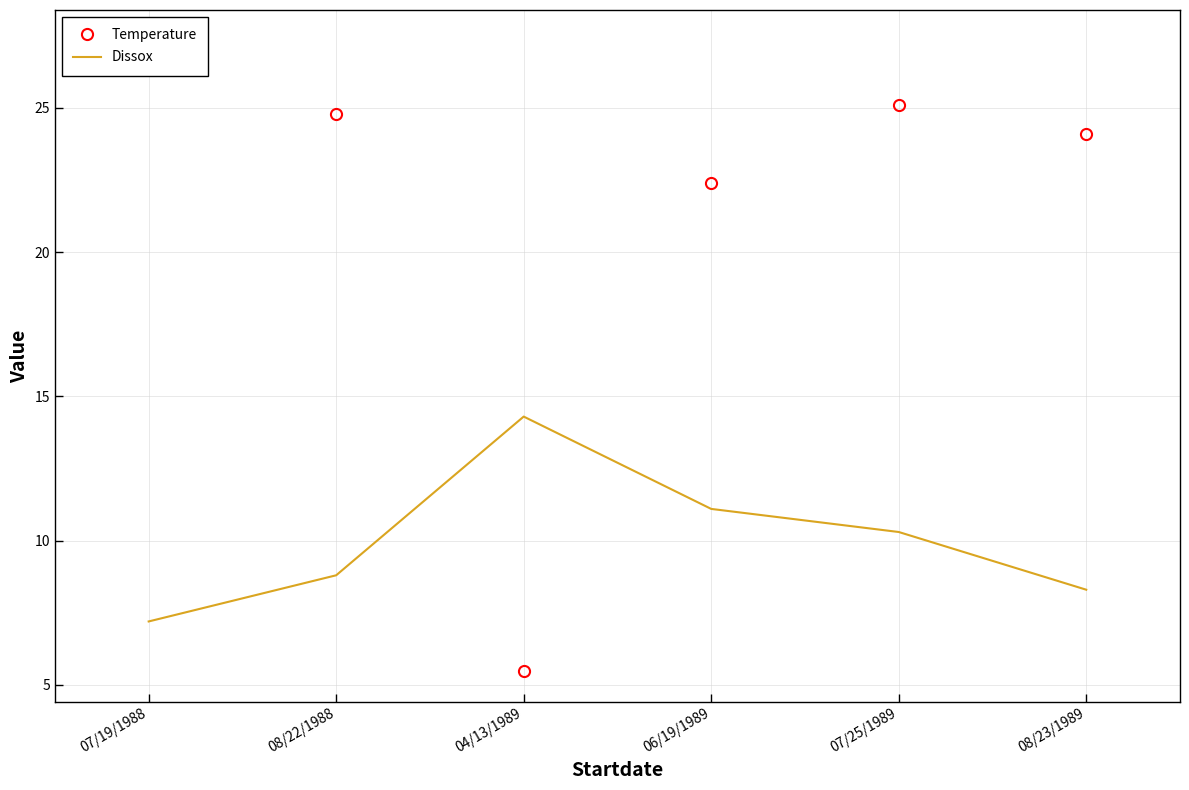

The value of Dissox at 08/22/1988 is 4.4. True or false?

False